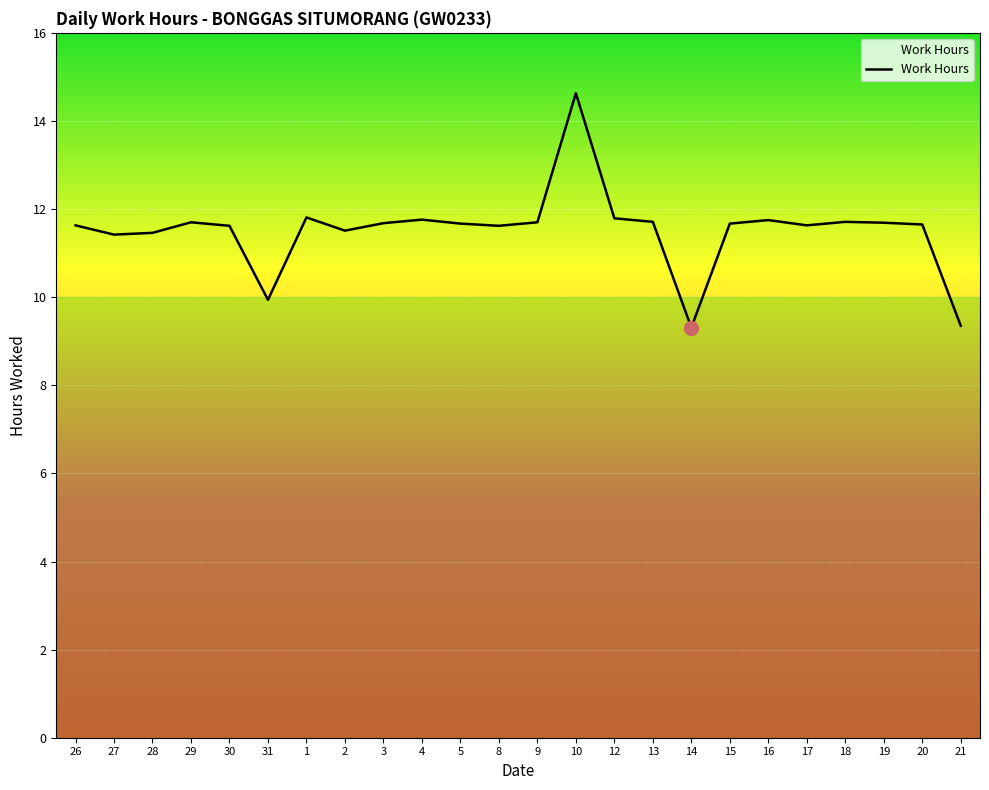

Which has a higher value, 28 or 21?

28